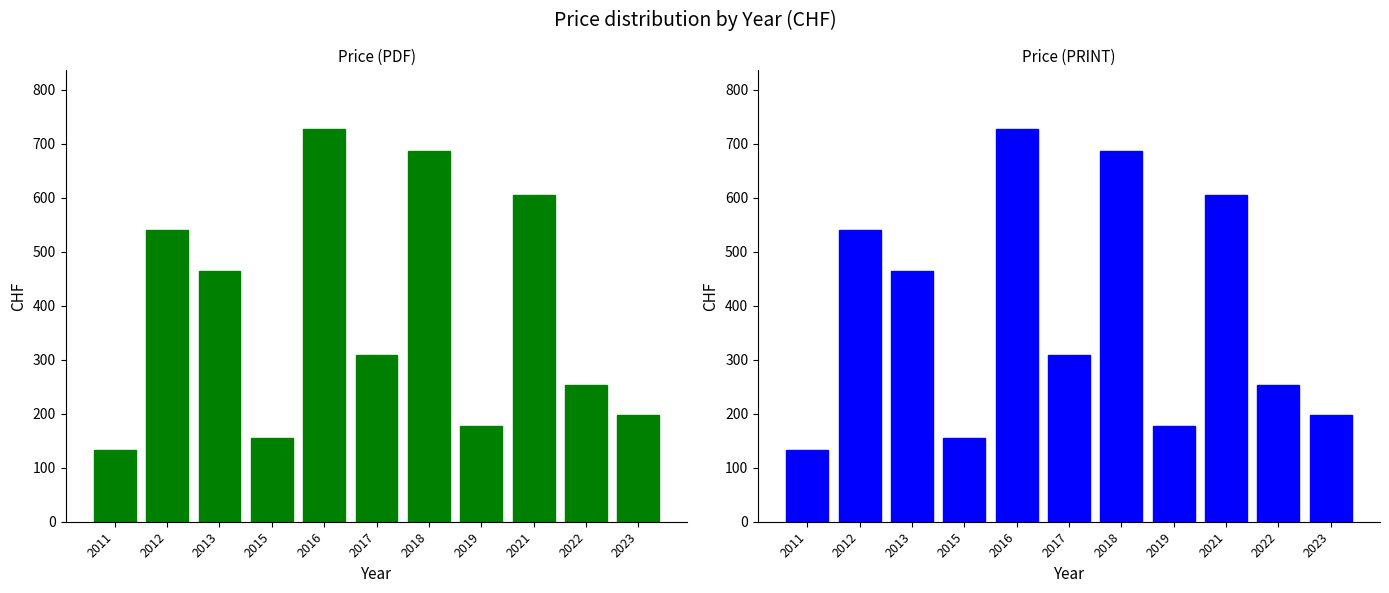

What are all the series names shown in the legend?

Price (PDF), Price (PRINT)